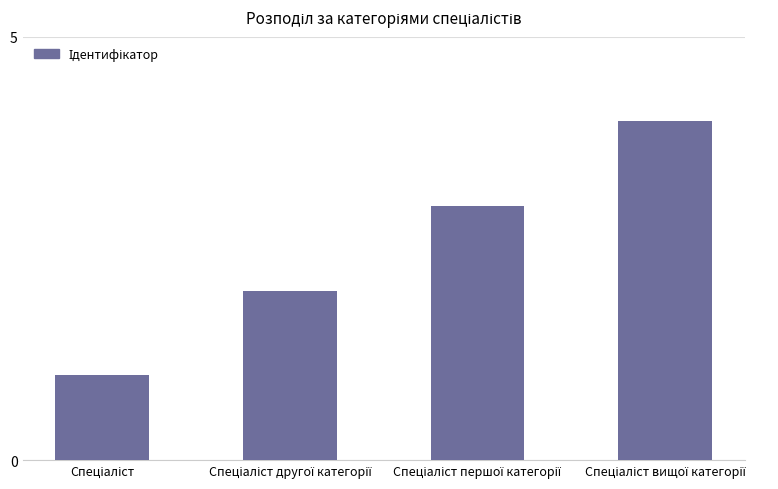

What is the maximum value shown in the chart?

4